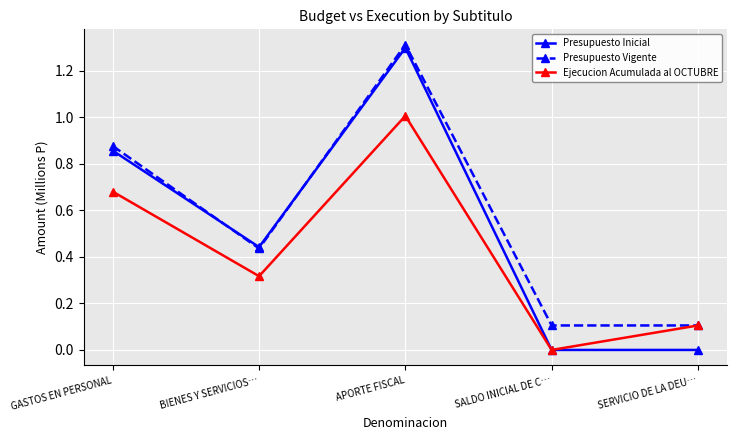

True or false: Presupuesto Inicial has a value of 0.4 at GASTOS EN PERSONAL.

False